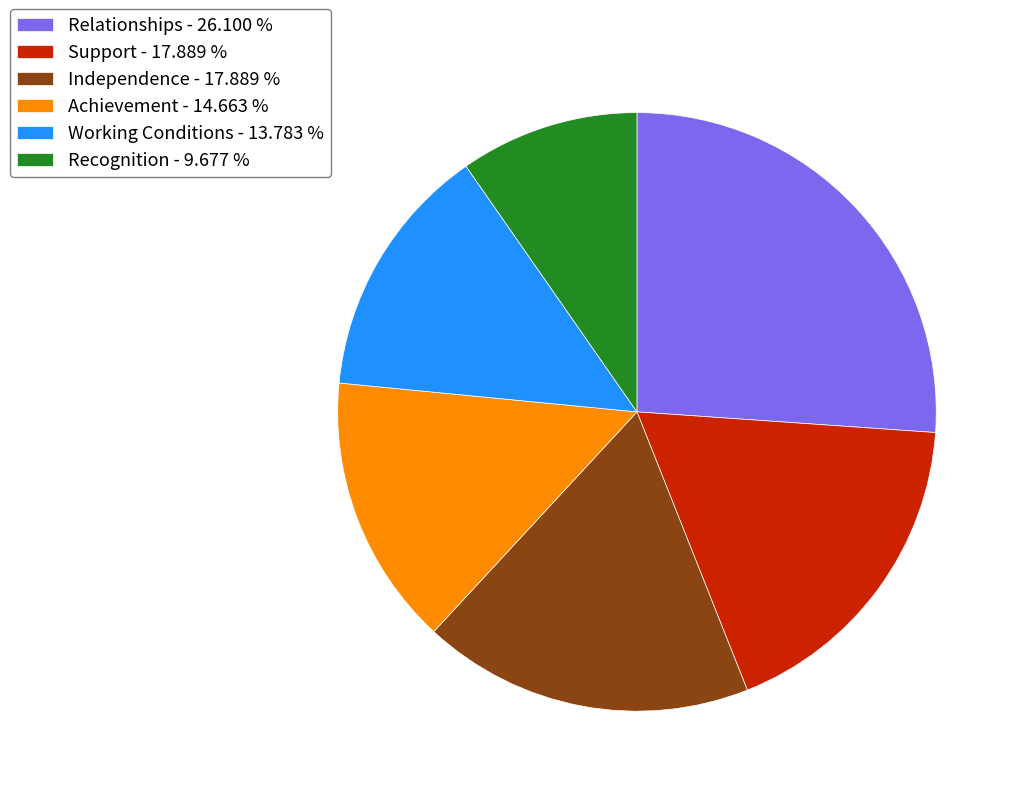

Combined, do Recognition - 9.677 % and Support - 17.889 % account for over 50%?

No